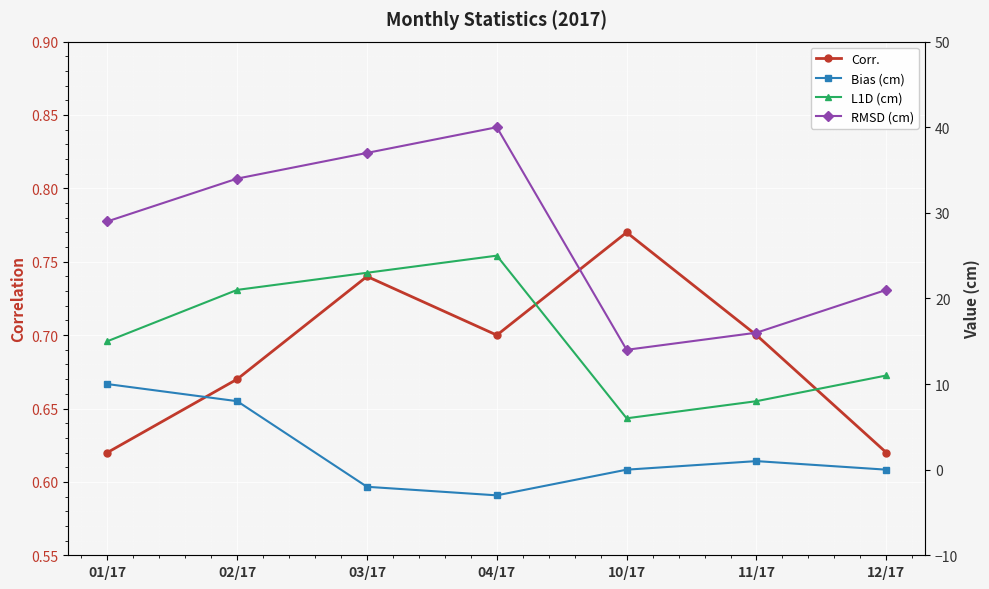

Count the number of data series in this chart.

4